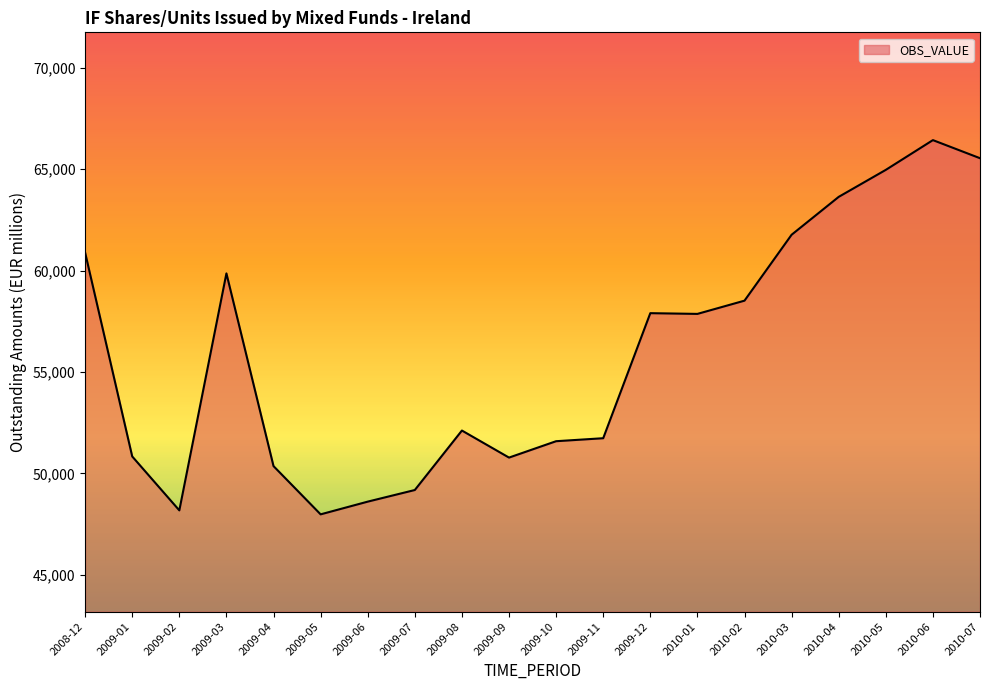

Is it true that the value at 2009-04 is 34961?

False